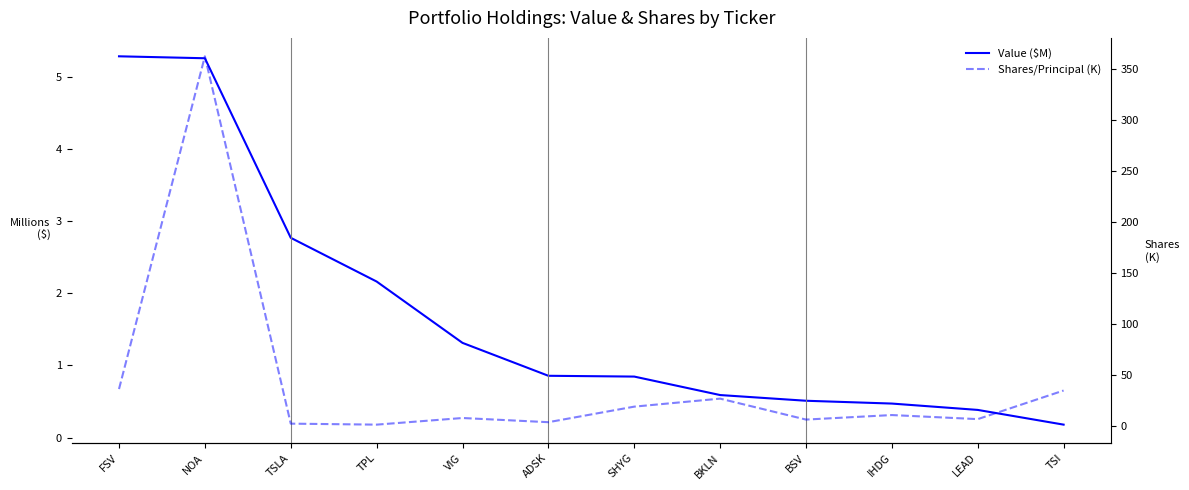

The value of Shares/Principal (K) at ADSK is 4.0. True or false?

True